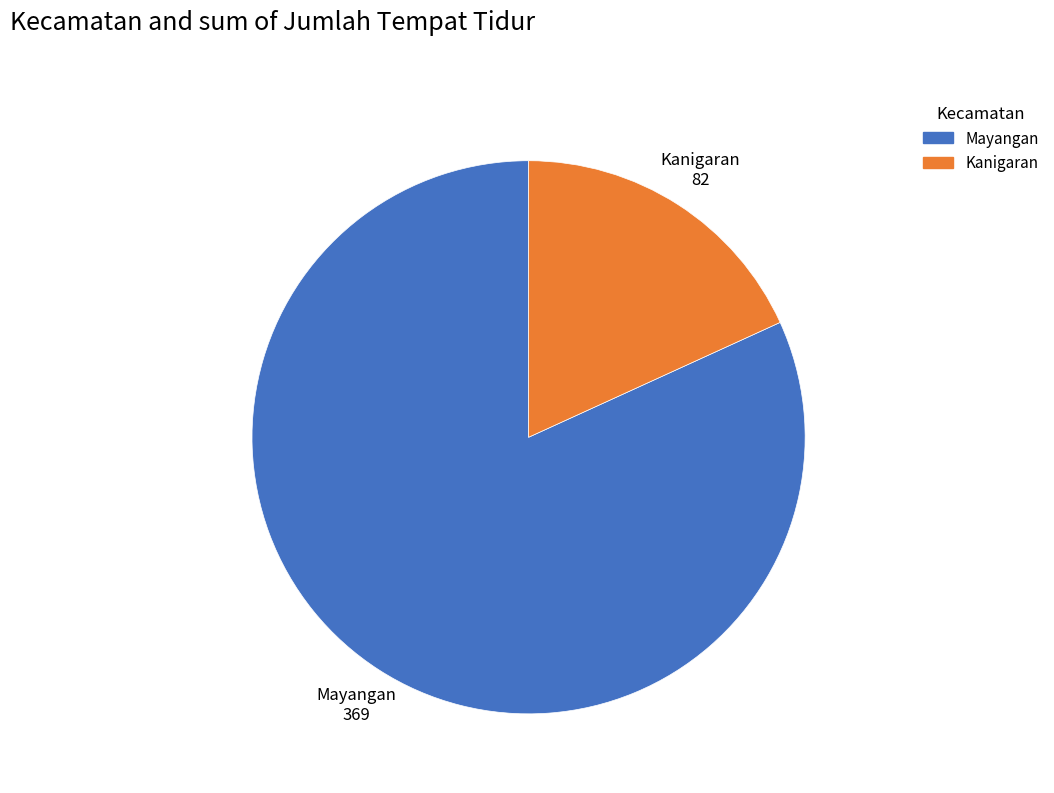

How many slices are in this pie chart?

2